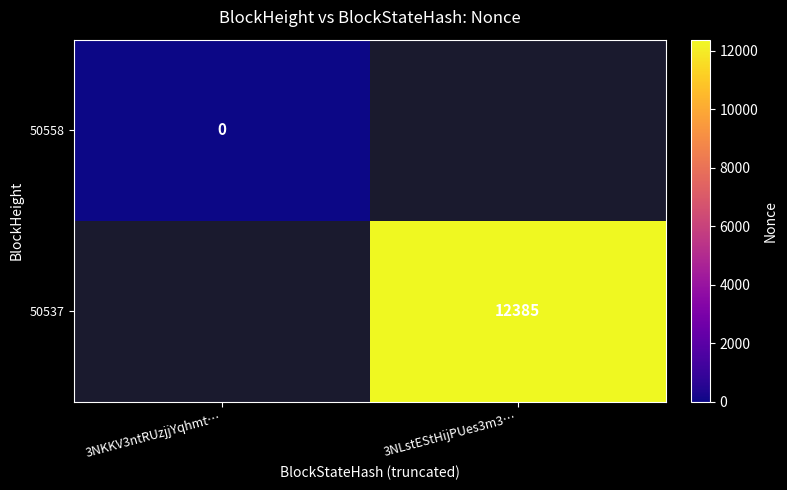

Count the number of categories in the chart.

2